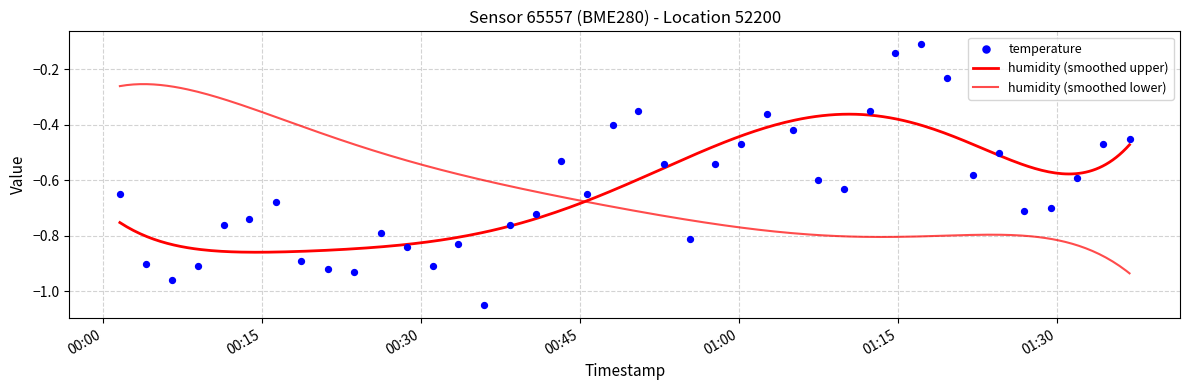

What is the change in value from 2022-12-10T00:08:54 to 2022-12-10T01:05:02?

+0.5